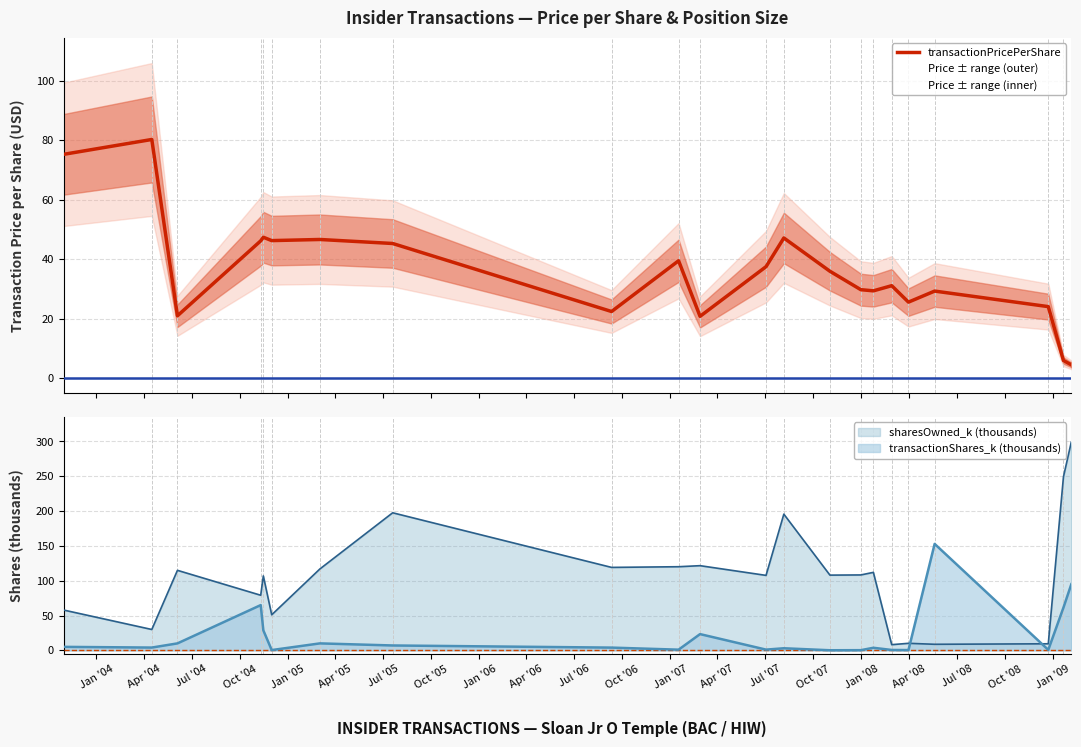

What is the value of the 10th point from the left?

39.5